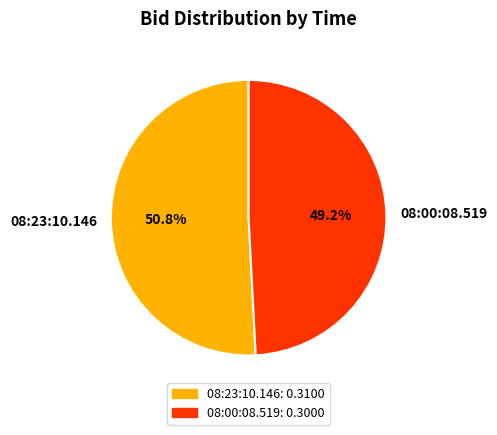

What percentage is the 08:23:10.146 slice, to the nearest percent?

51%